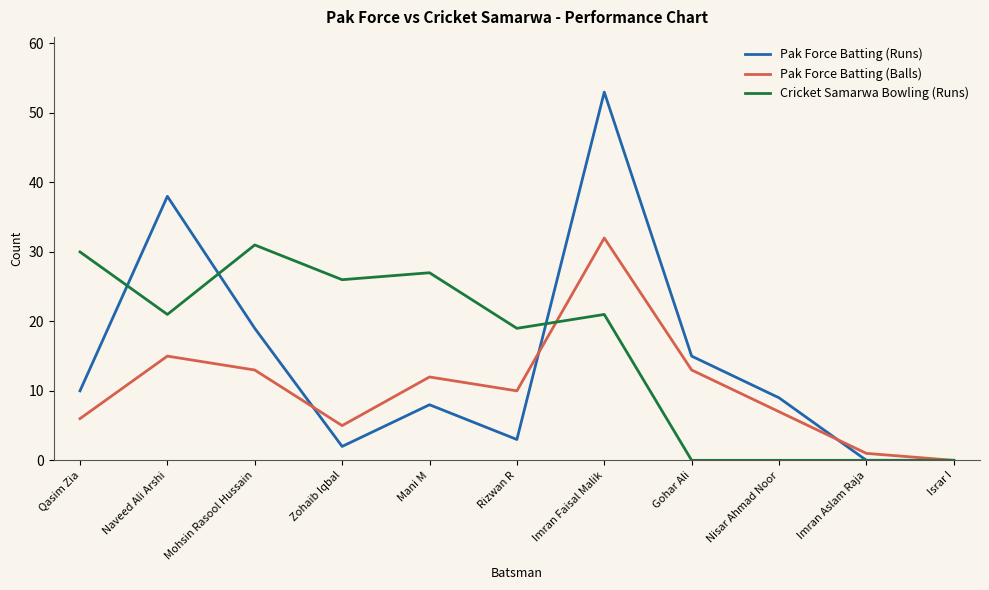

List the series in order of their overall mean, highest first.

Cricket Samarwa Bowling (Runs), Pak Force Batting (Runs), Pak Force Batting (Balls)